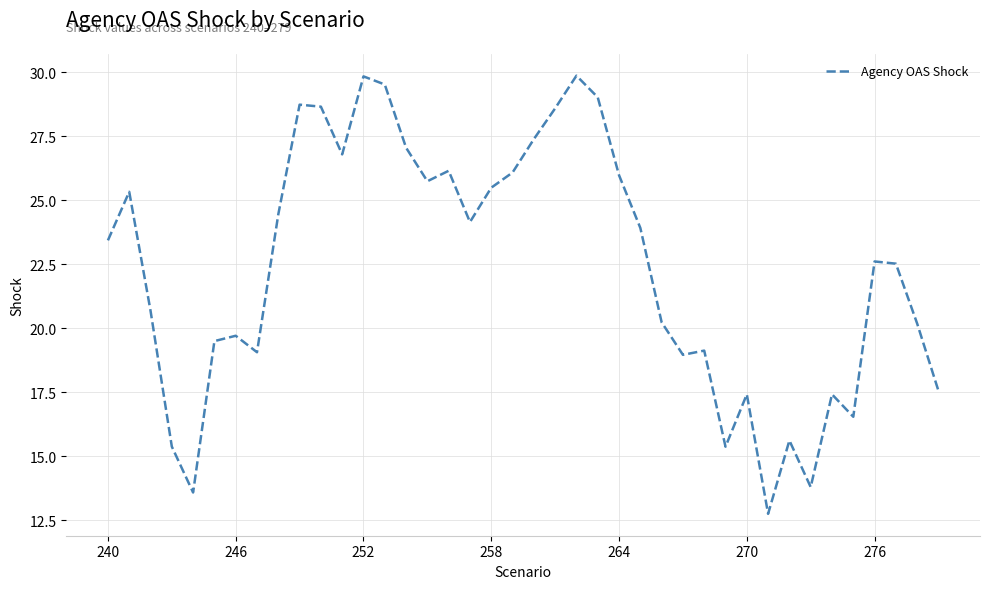

What is the difference between the maximum and minimum values?

17.1